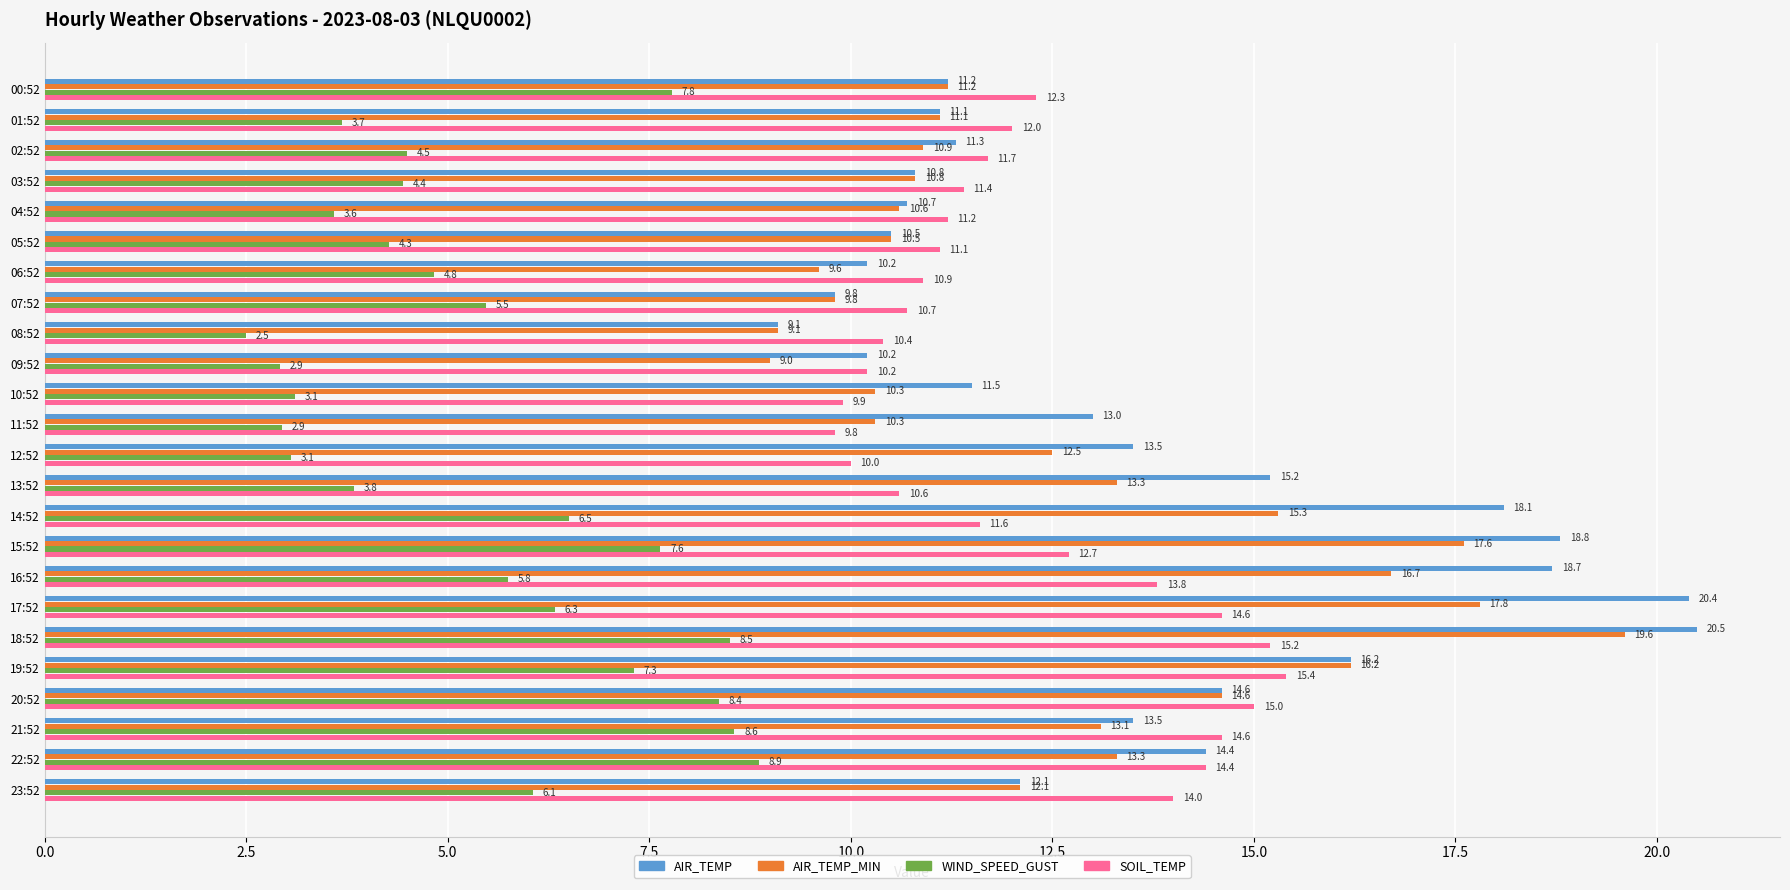

Read the AIR_TEMP_MIN value at 03:52.

10.8